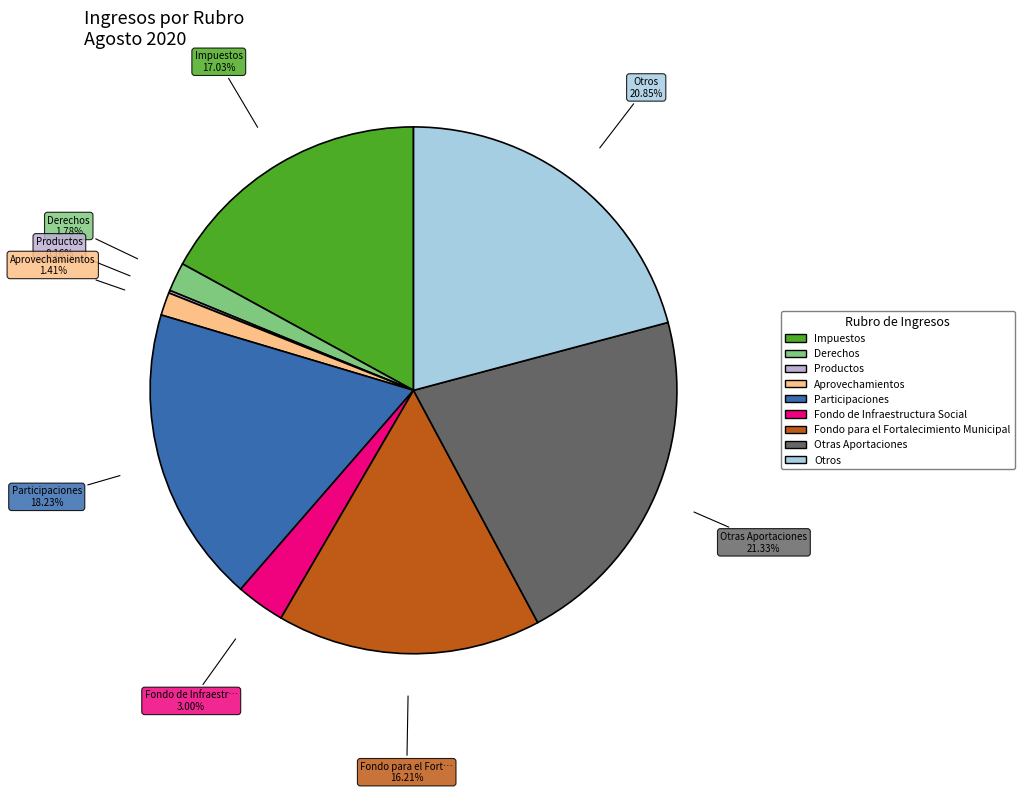

Which has a higher value, Fondo de Infraestructura Social or Fondo para el Fortalecimiento Municipal?

Fondo para el Fortalecimiento Municipal